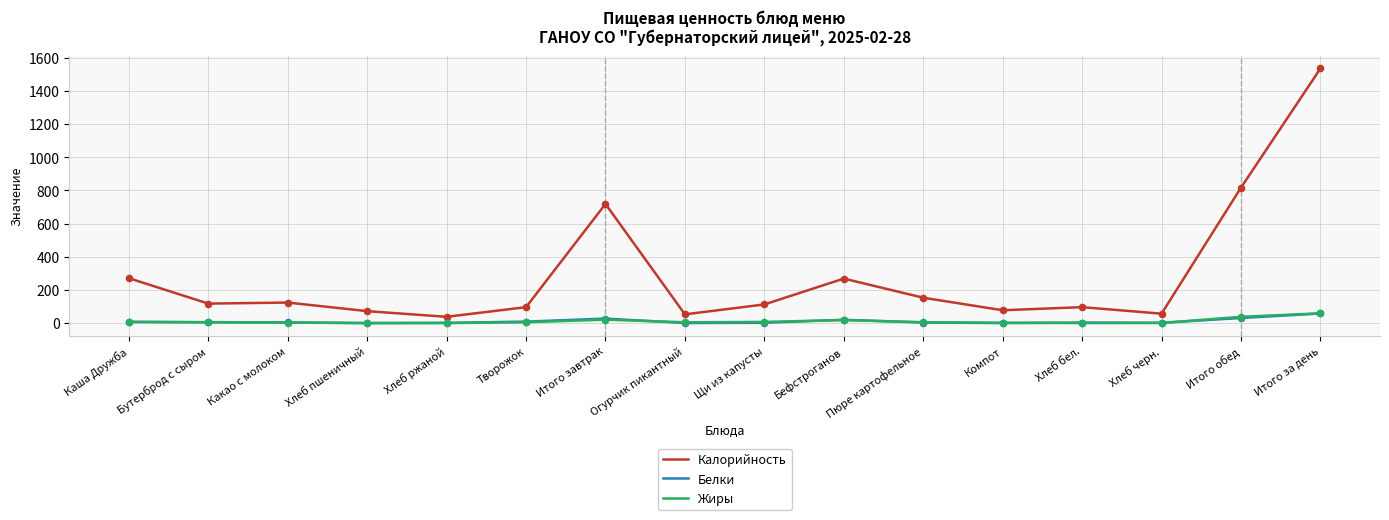

What is the total value across all series at Каша Дружба?

285.4